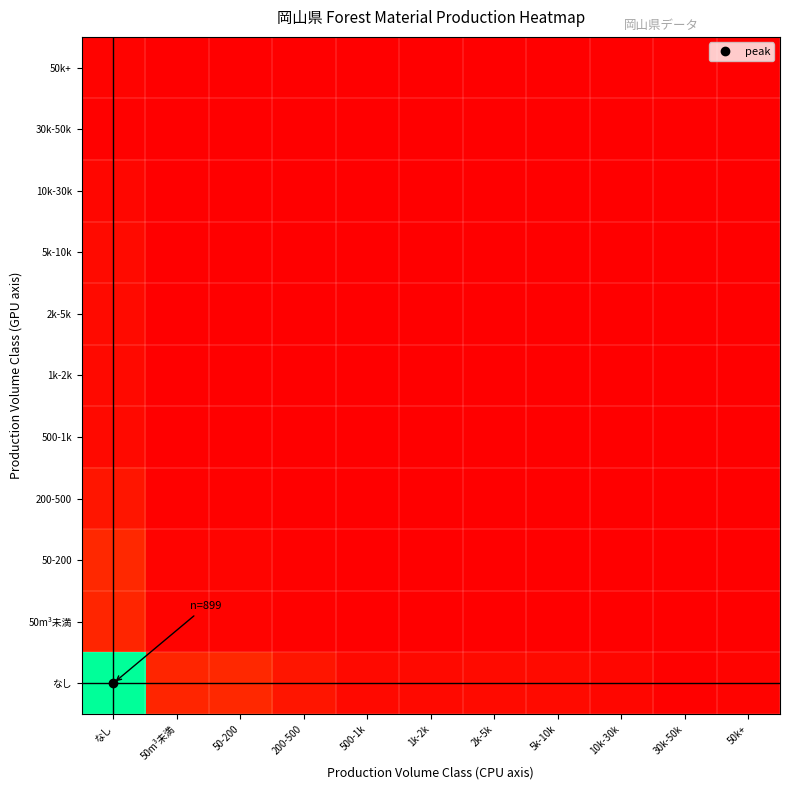

At how many categories does at least one series exceed 0?

11